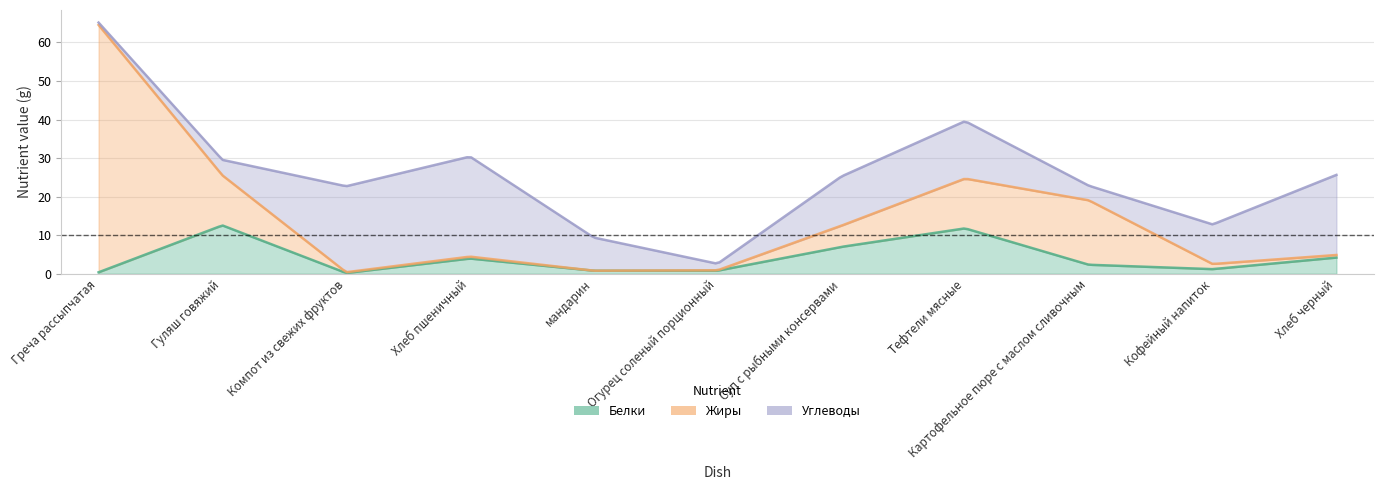

What is the average value of the Жиры series?

10.5